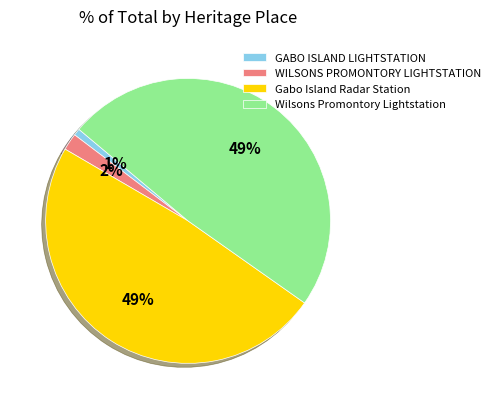

How many segments does this pie chart have?

4